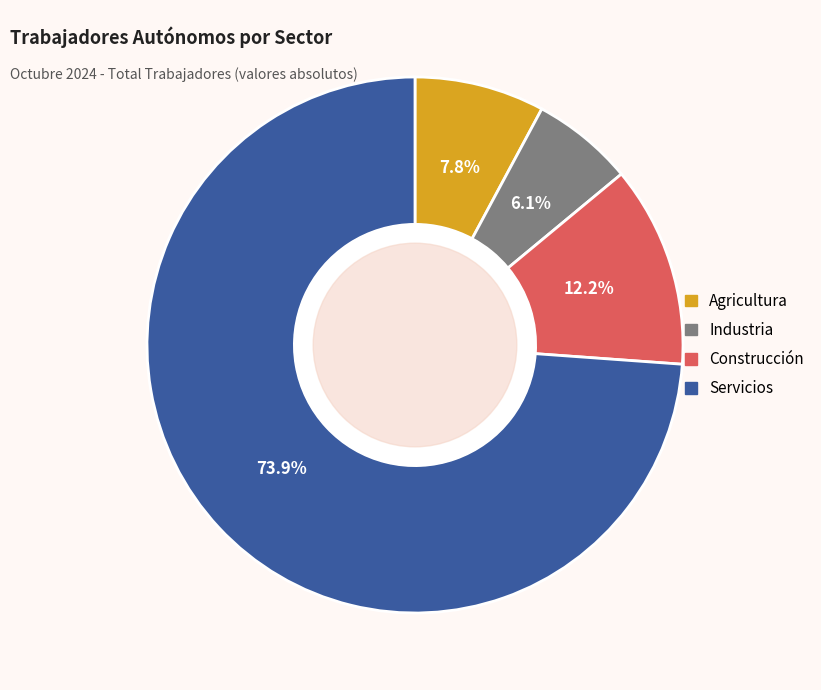

True or false: Construcción accounts for 3% of the total.

False